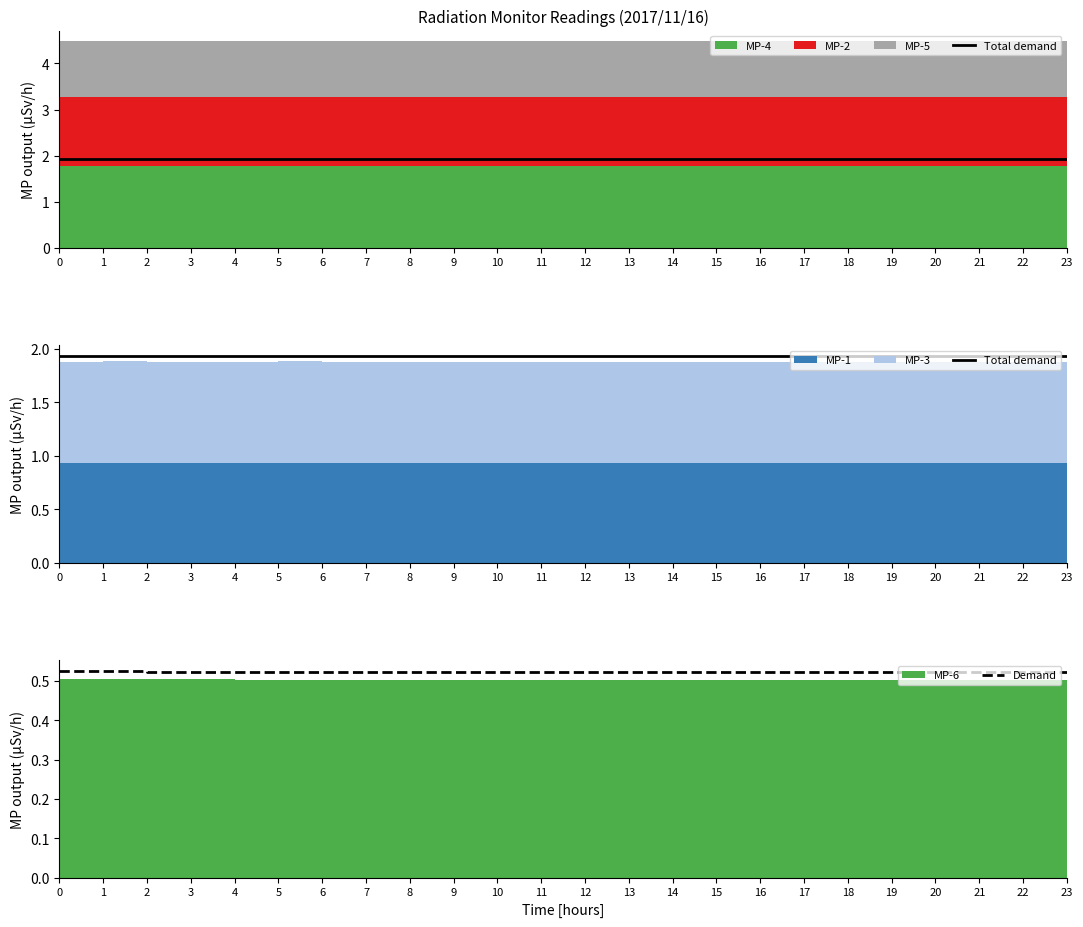

Reading left to right, transcribe all the data shown in this chart.

Total demand: 0=1.9	1=1.9	2=1.9	3=1.9	4=1.9	5=1.9	6=1.9	7=1.9	8=1.9	9=1.9	10=1.9	11=1.9	12=1.9	13=1.9	14=1.9	15=1.9	16=1.9	17=1.9	18=1.9	19=1.9	20=1.9	21=1.9	22=1.9	23=1.9
Demand: 0=0.5	1=0.5	2=0.5	3=0.5	4=0.5	5=0.5	6=0.5	7=0.5	8=0.5	9=0.5	10=0.5	11=0.5	12=0.5	13=0.5	14=0.5	15=0.5	16=0.5	17=0.5	18=0.5	19=0.5	20=0.5	21=0.5	22=0.5	23=0.5